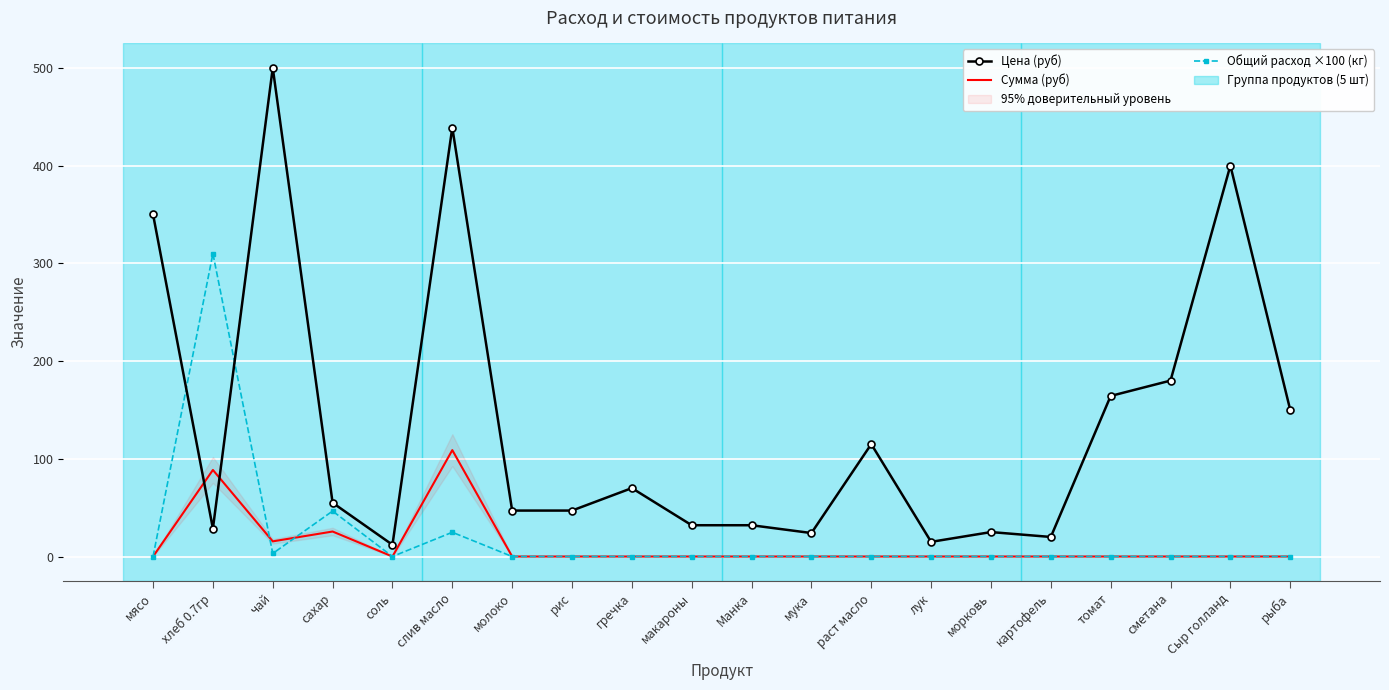

Which has a higher value, Манка or морковь?

Манка